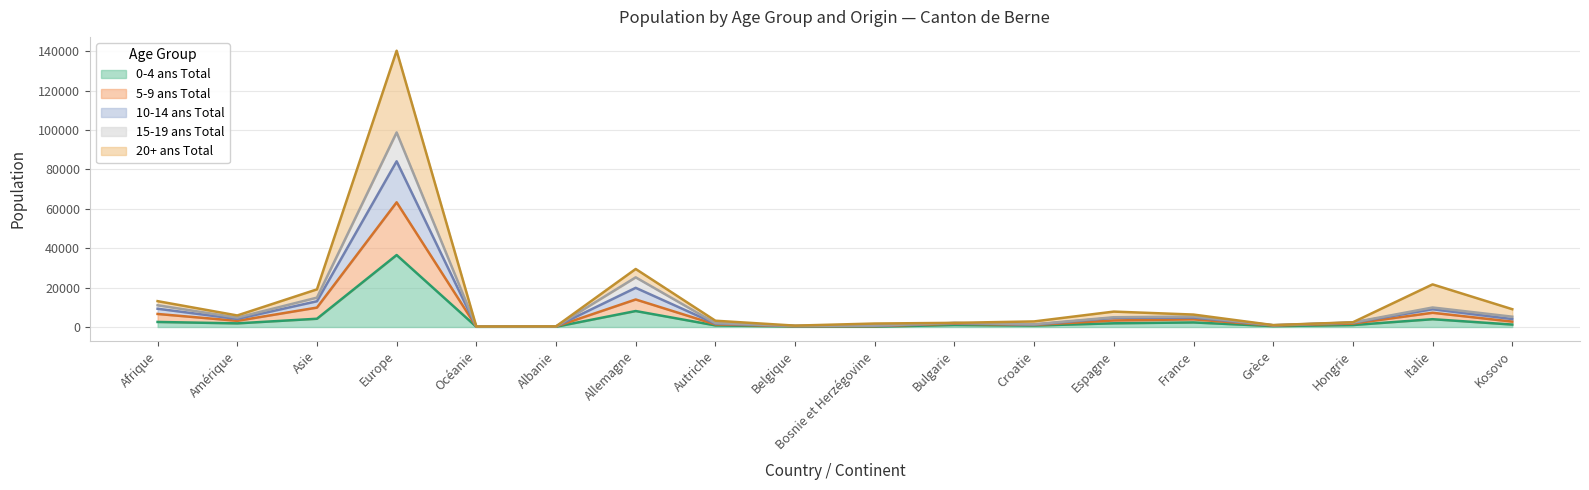

At which label does 10-14 ans Total reach its minimum?

Océanie